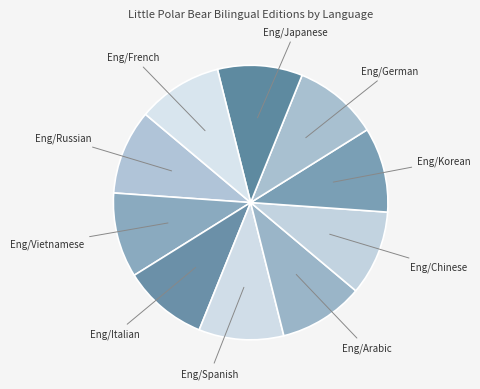

Does any single category account for the majority?

No